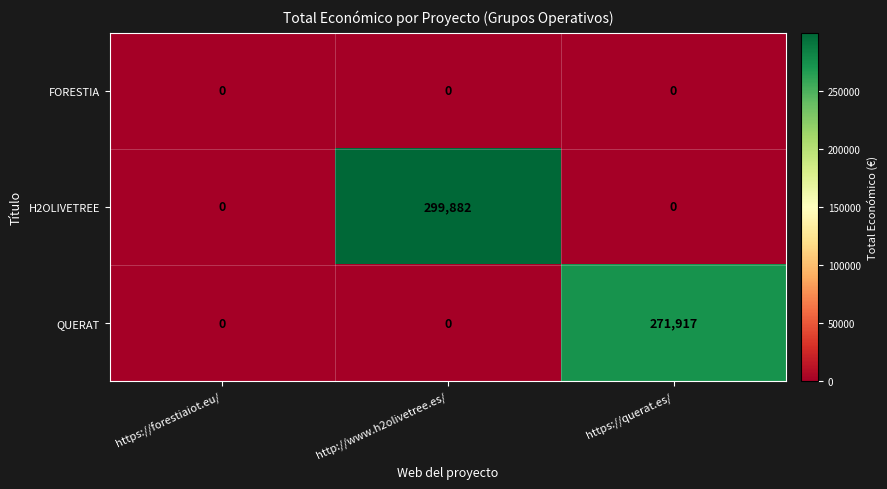

Which series has the largest range (max minus min)?

H2OLIVETREE